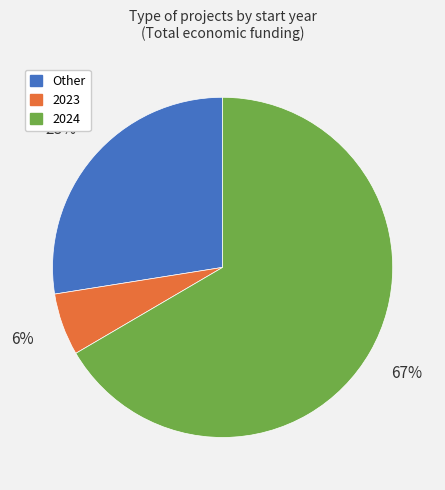

Is there any slice that represents more than half of the pie?

Yes